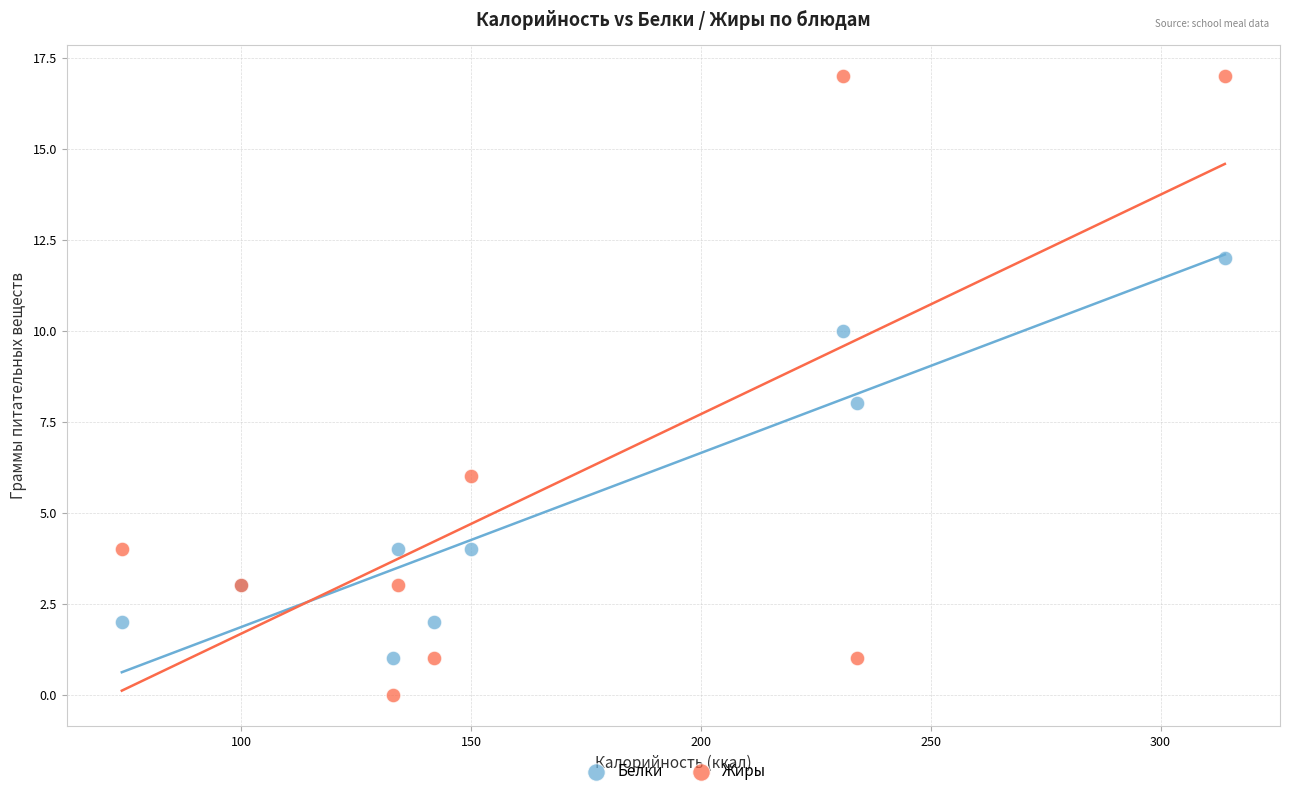

What is the X range (max minus min) for the scatter plot?

240